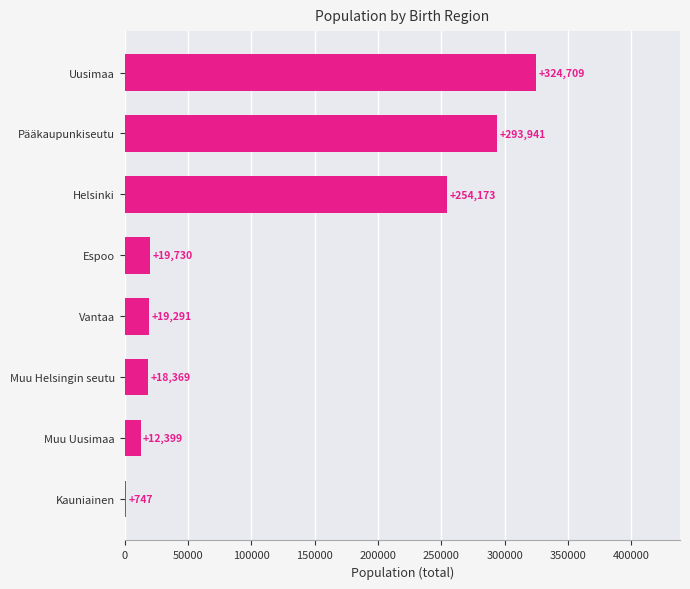

What is the change in value from Kauniainen to Muu Uusimaa?

+11652